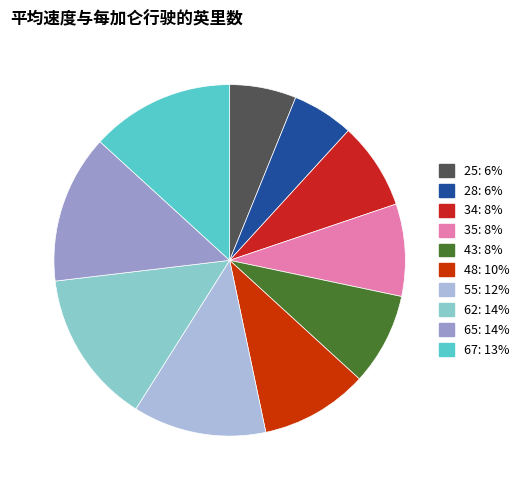

What percentage is the 48 slice, to the nearest percent?

10%